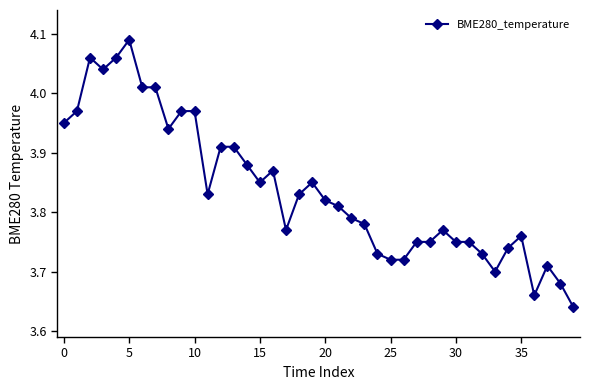

True or false: the data has more than 2 interior local peaks.

True